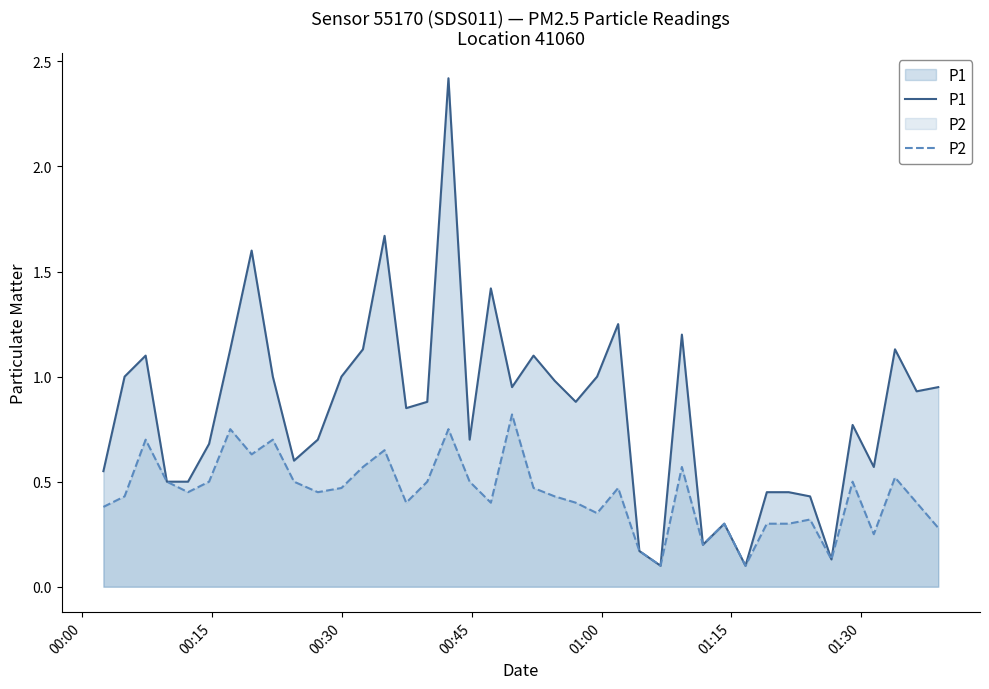

List the series in order of their overall mean, lowest first.

P2, P1